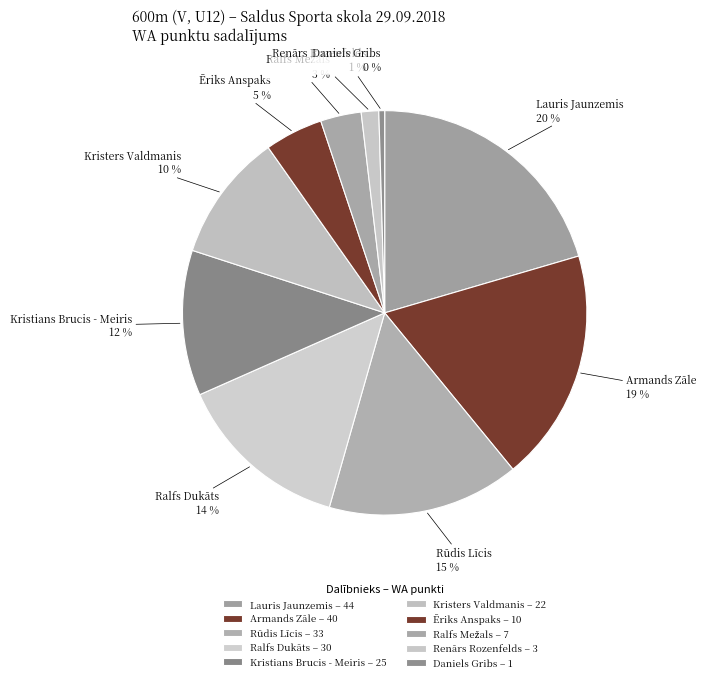

Is it true that Ralfs Dukāts is 14% of the pie?

True